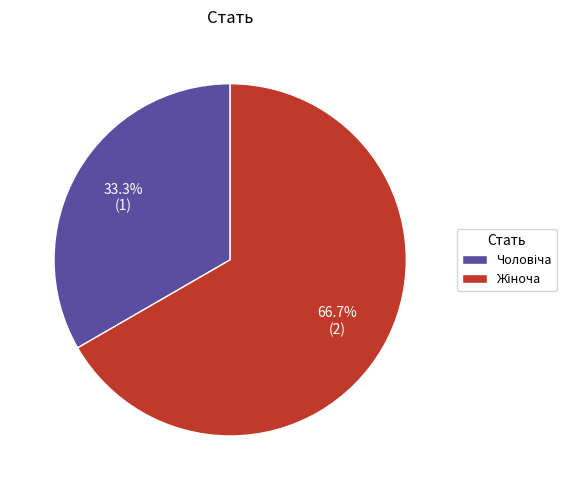

To the nearest percent, what portion does Чоловіча represent?

33%